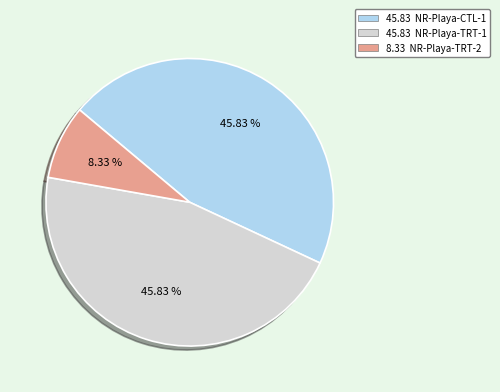

Is there a majority slice in this chart?

No